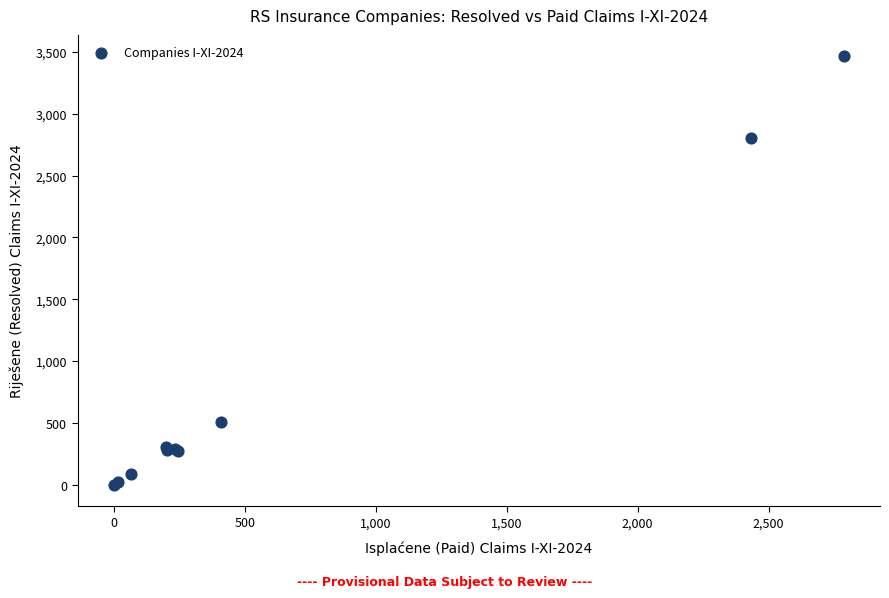

What Y value in the scatter plot is closest to 1732?

2806